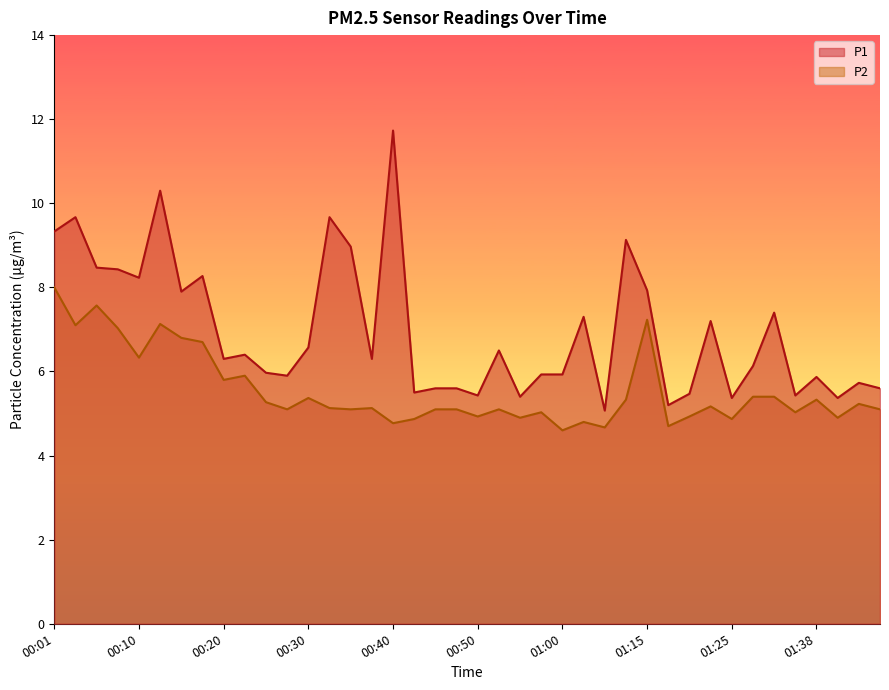

Which category has the highest value in the P2 series?

00:01